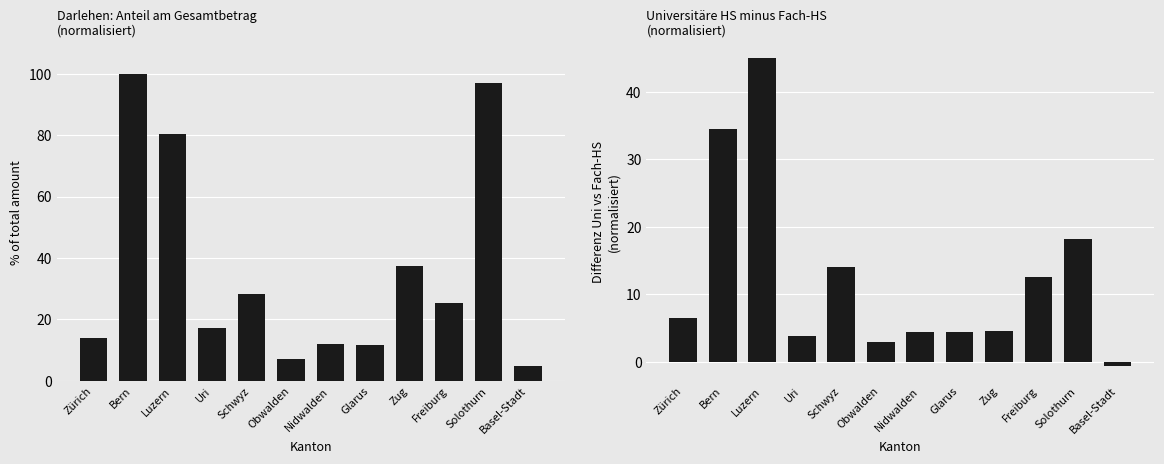

At which category is the sum across all series the highest?

Bern